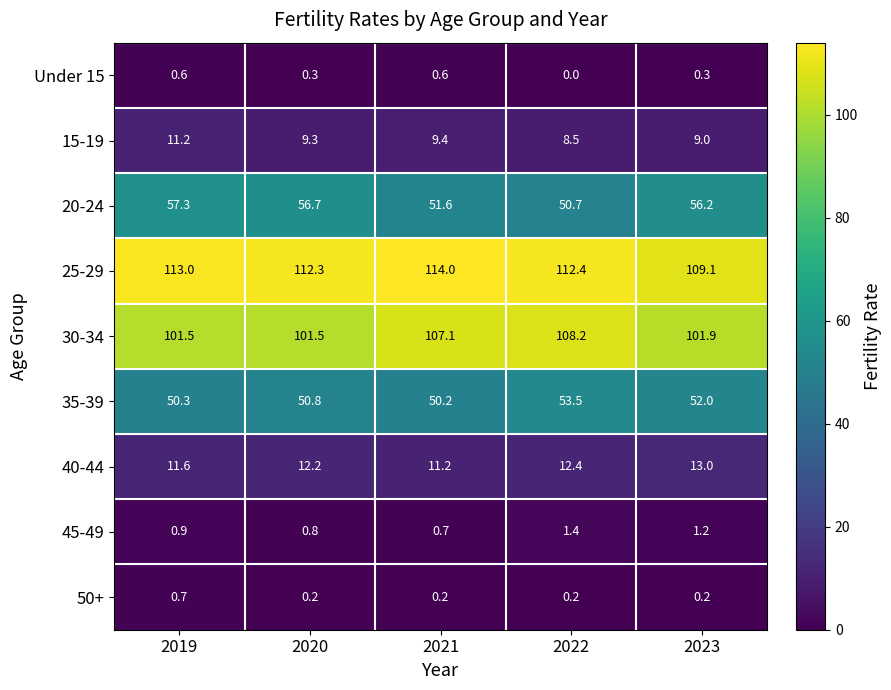

Which series changed the most between 2020 and 2023?

25-29